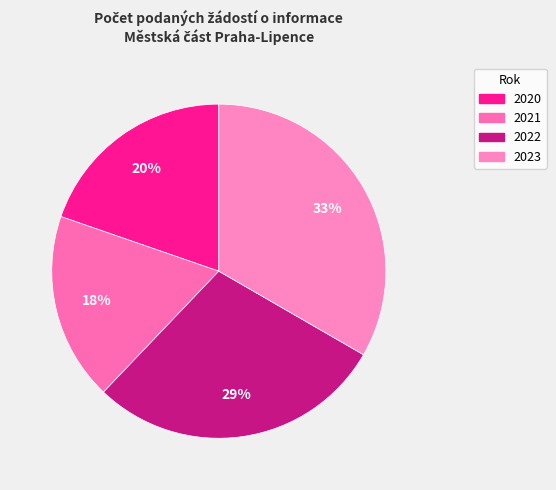

Does 2023 represent more than half of the total?

No